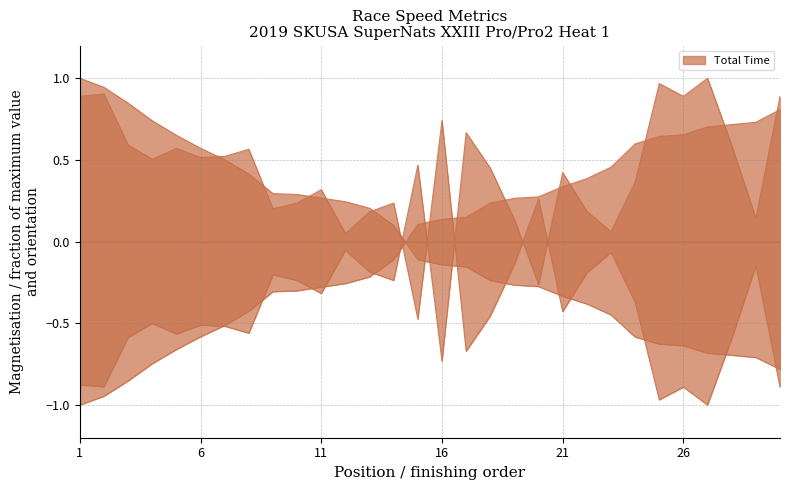

Does the chart have visible grid lines?

Yes